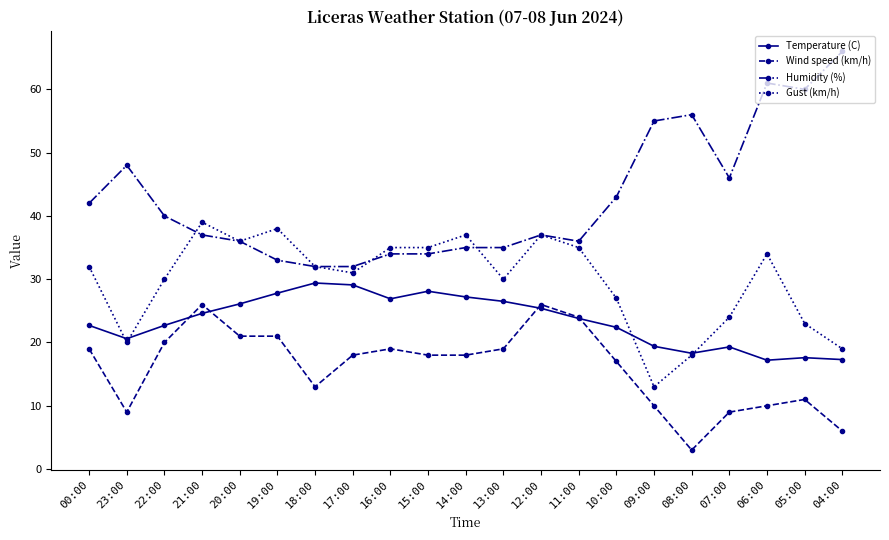

Which series has the largest range (max minus min)?

Humidity (%)